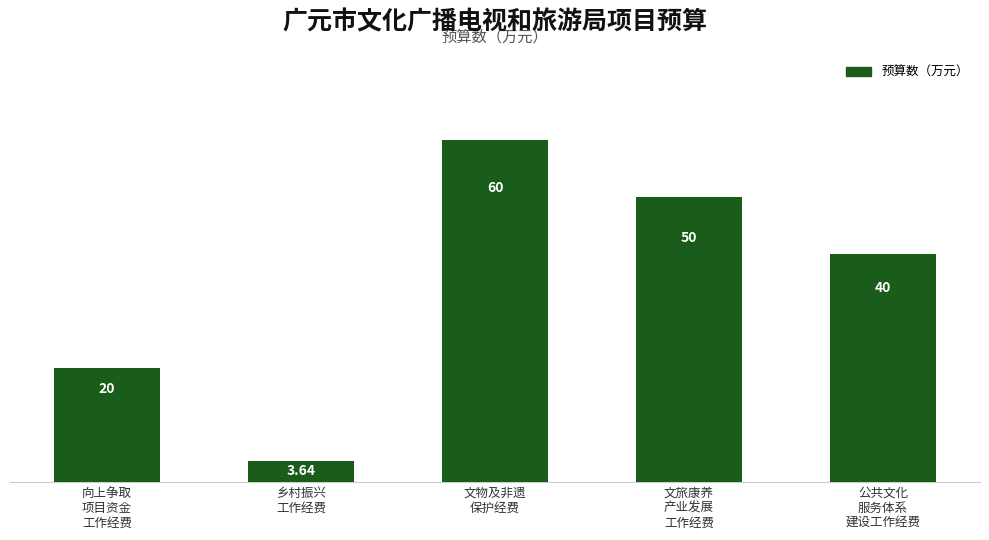

What is the label of the 1st bar from the left?

向上争取
项目资金
工作经费